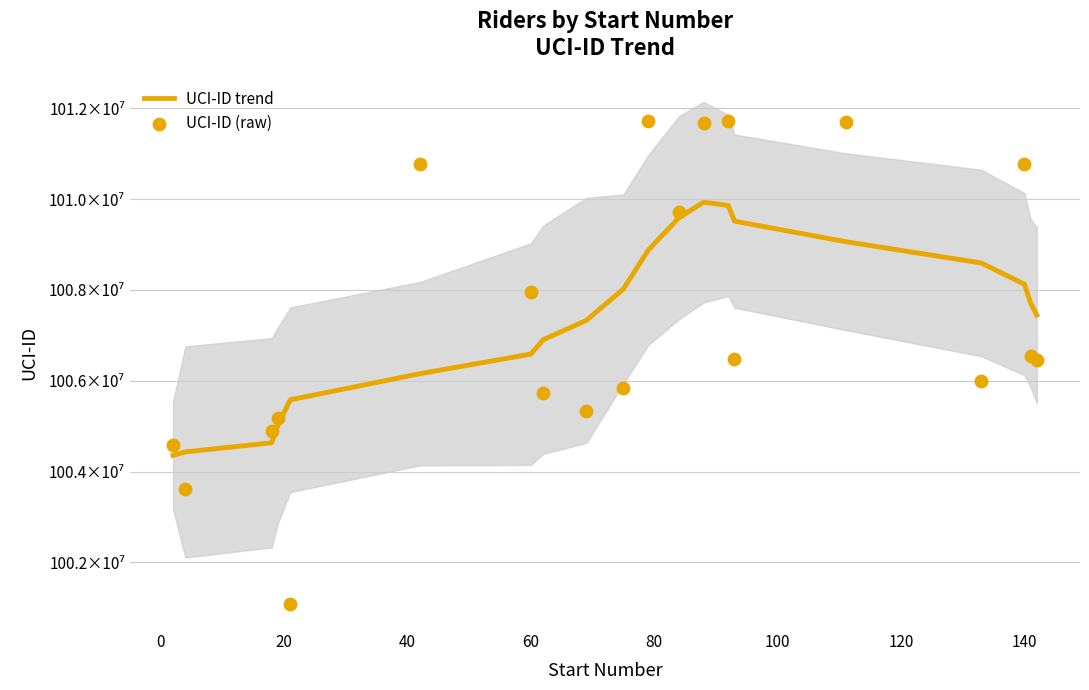

Is the value of UCI-ID (raw) at 100 greater than the value of UCI-ID trend at 80?

Yes